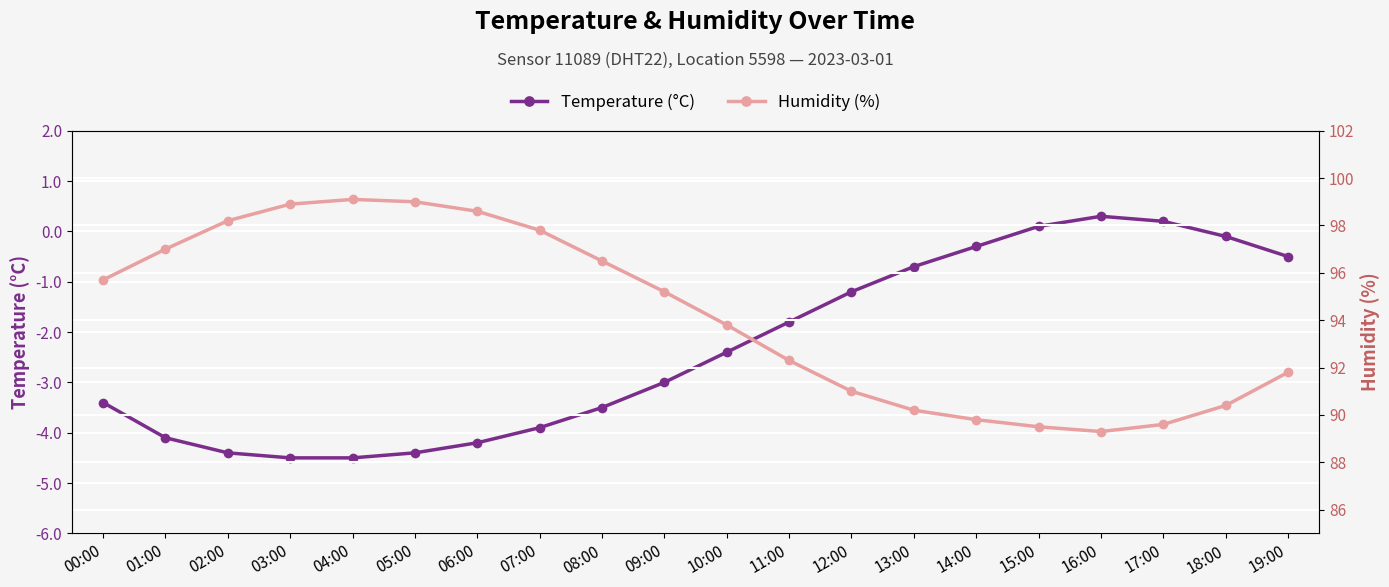

List the series in order of their peak value, lowest first.

Temperature (°C), Humidity (%)